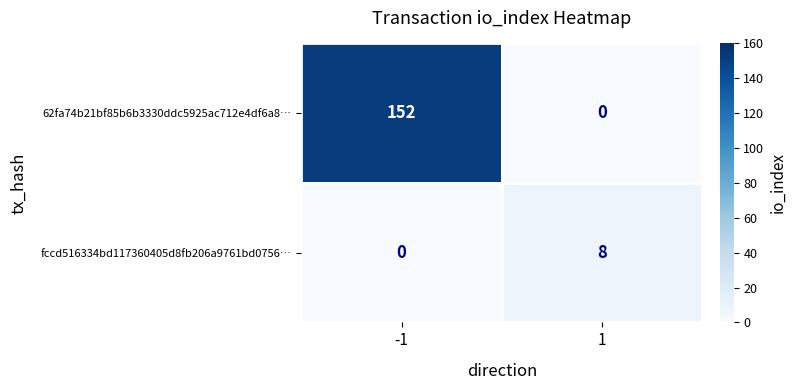

What is the spread (max minus min) of values at -1?

152